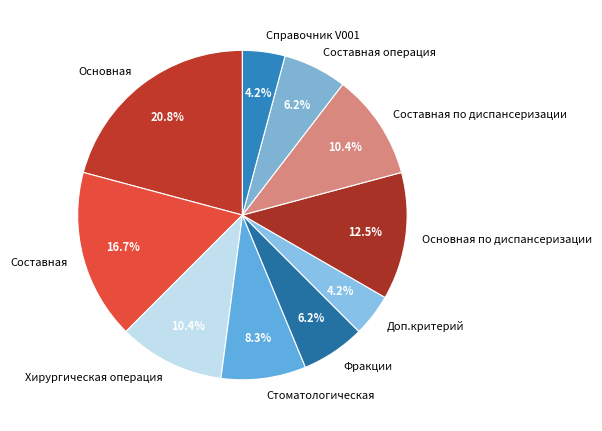

The Стоматологическая slice represents 20% of the pie. True or false?

False